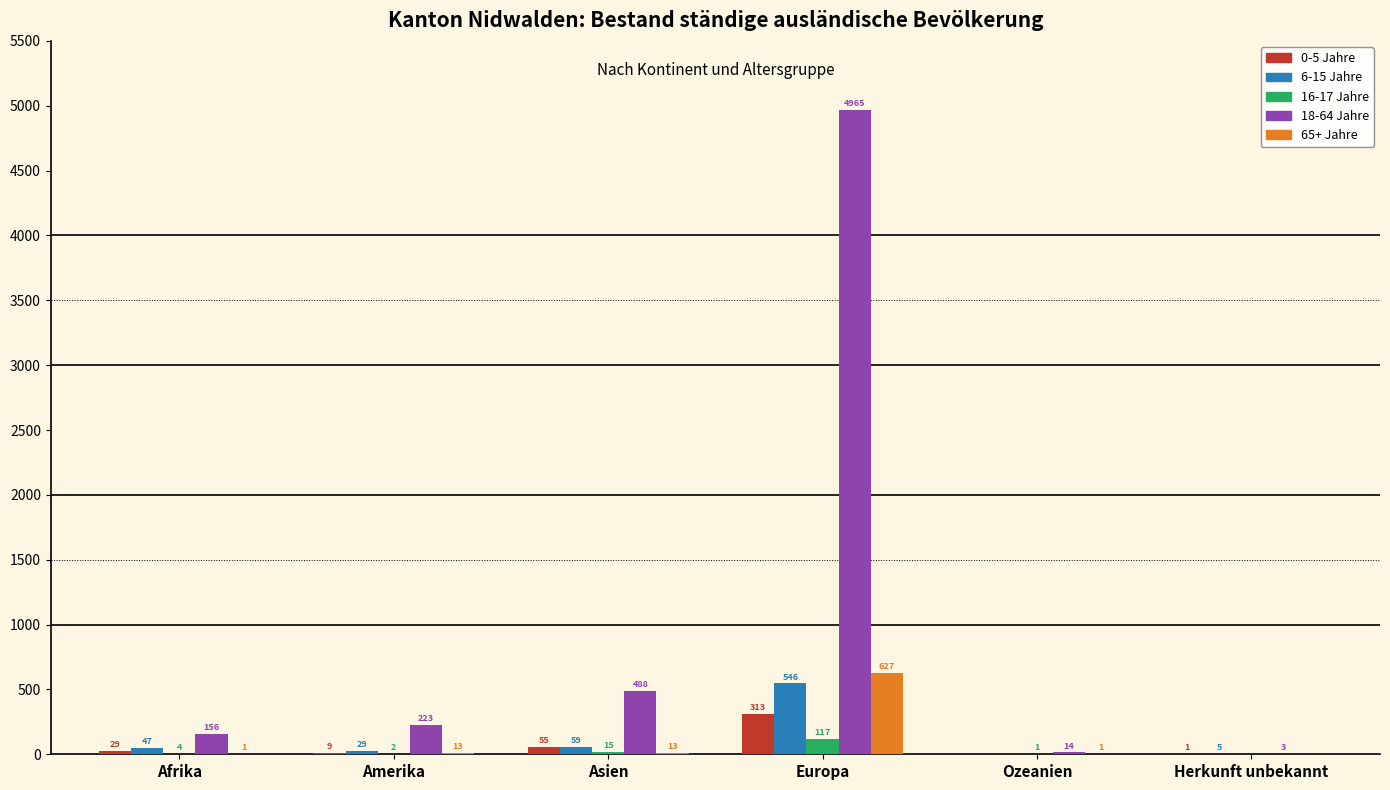

Reading left to right, extract all data points from this chart.

0-5 Jahre: 29	9	55	313	0	1
6-15 Jahre: 47	29	59	546	0	5
16-17 Jahre: 4	2	15	117	1	0
18-64 Jahre: 156	223	488	4965	14	3
65+ Jahre: 1	13	13	627	1	0